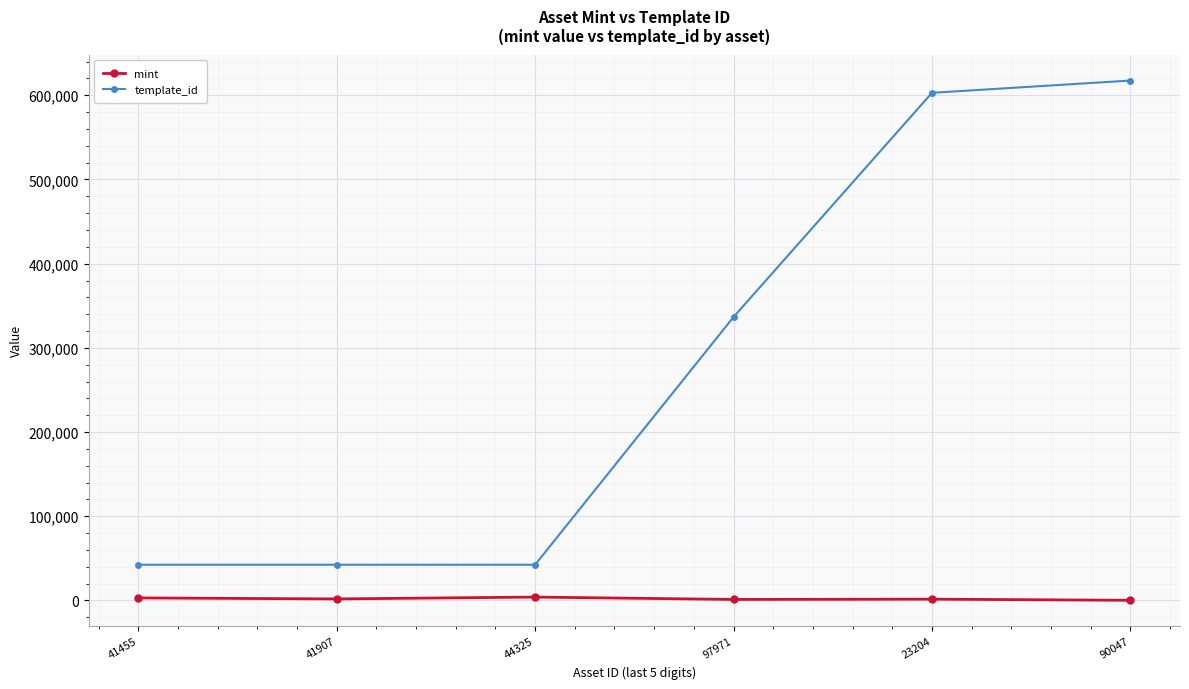

Which series changed the most between 41455 and 23204?

template_id